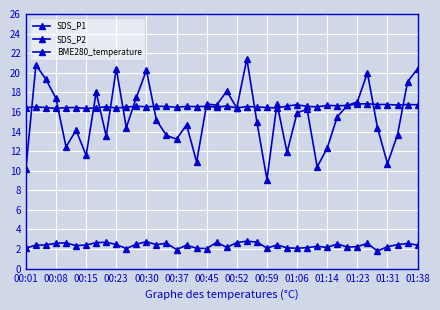

Count the number of data series in this chart.

3